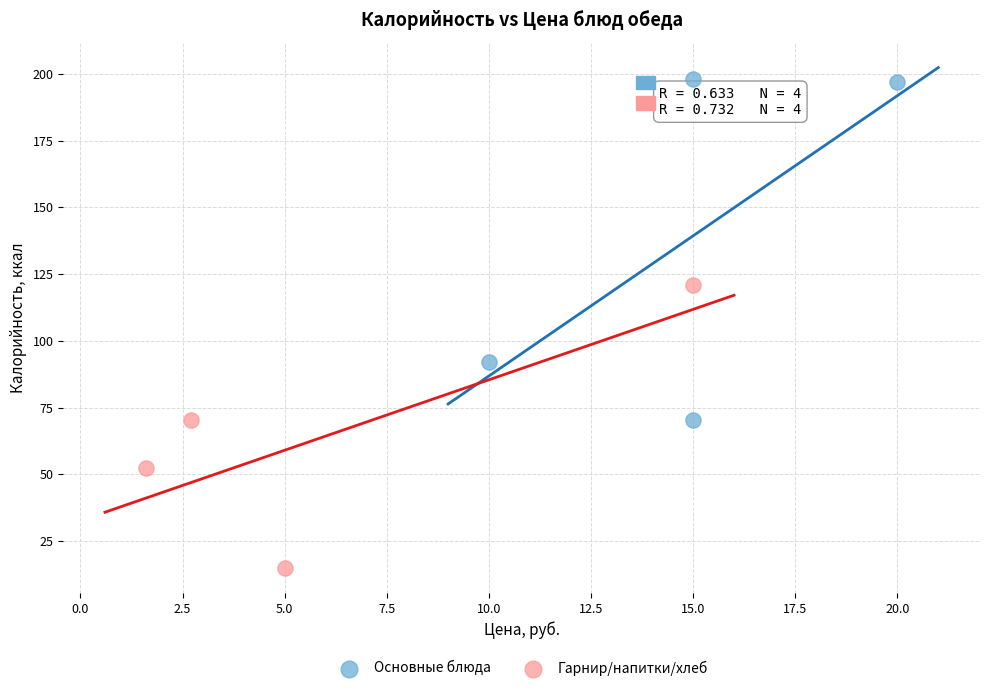

Which series contains the lowest Y value?

Гарнир/напитки/хлеб